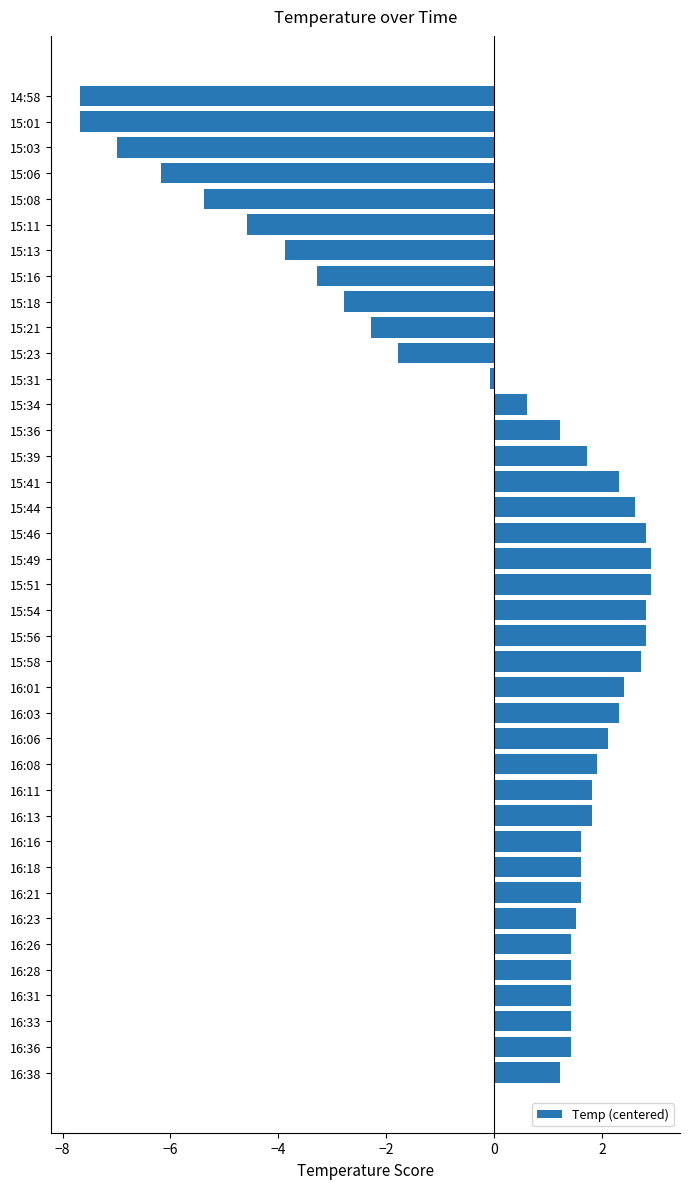

How many categories are shown in the chart?

39